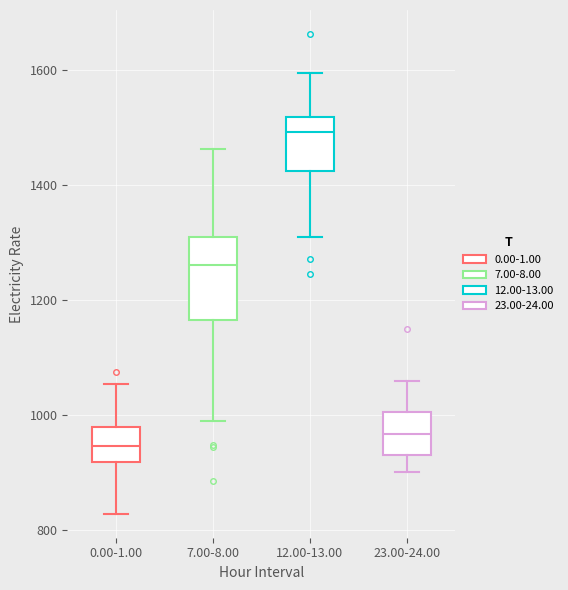

Where is the lower edge of the box for 0.00-1.00 on the y-axis? The values are not printed on the chart, so give them approximately, as read against the axis.

920